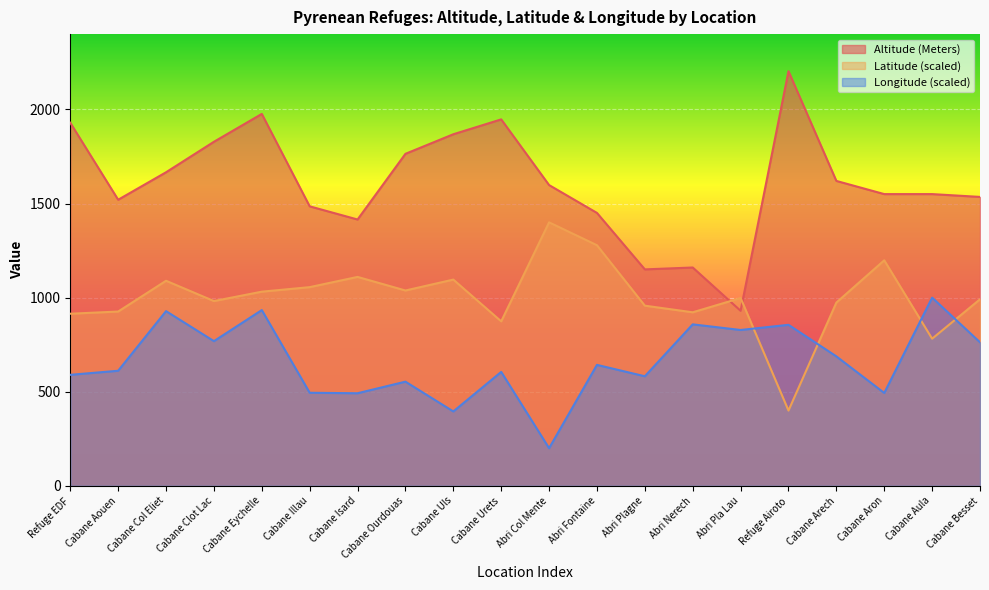

Rank the series by their average value, from highest to lowest.

Altitude (Meters), Latitude (scaled), Longitude (scaled)